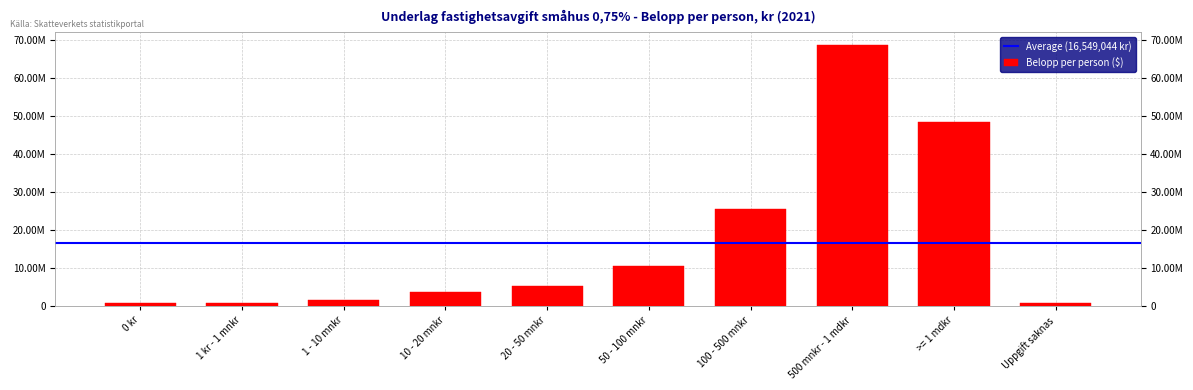

Count the number of values greater than 5231941.

5